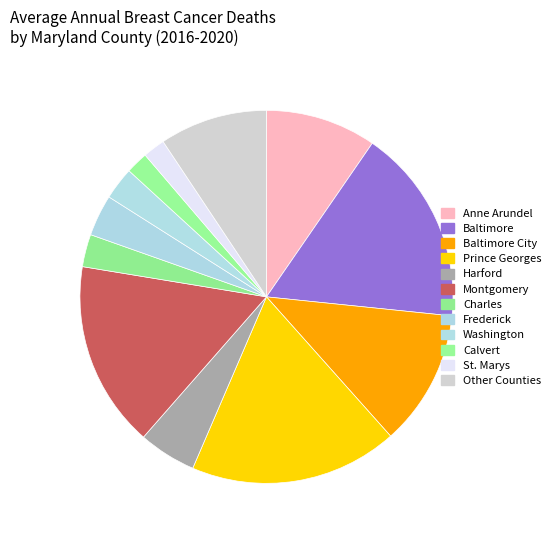

Is there any slice that represents more than half of the pie?

No